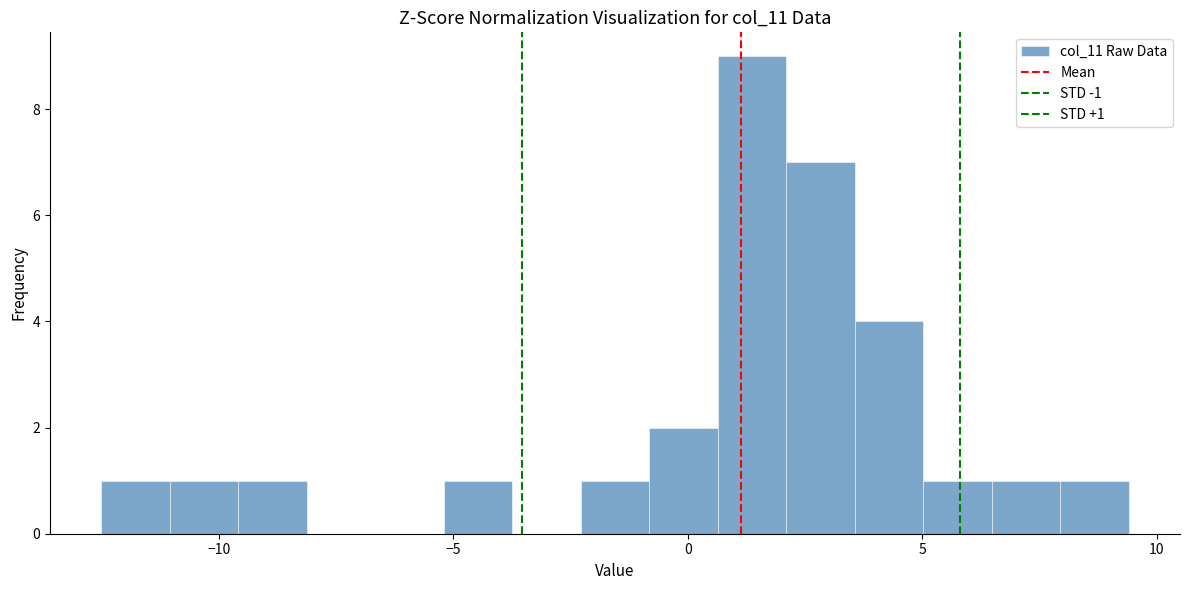

Around what value on the x-axis is the tallest bar? Give the approximate position of its centre, as read against the axis.

1.5